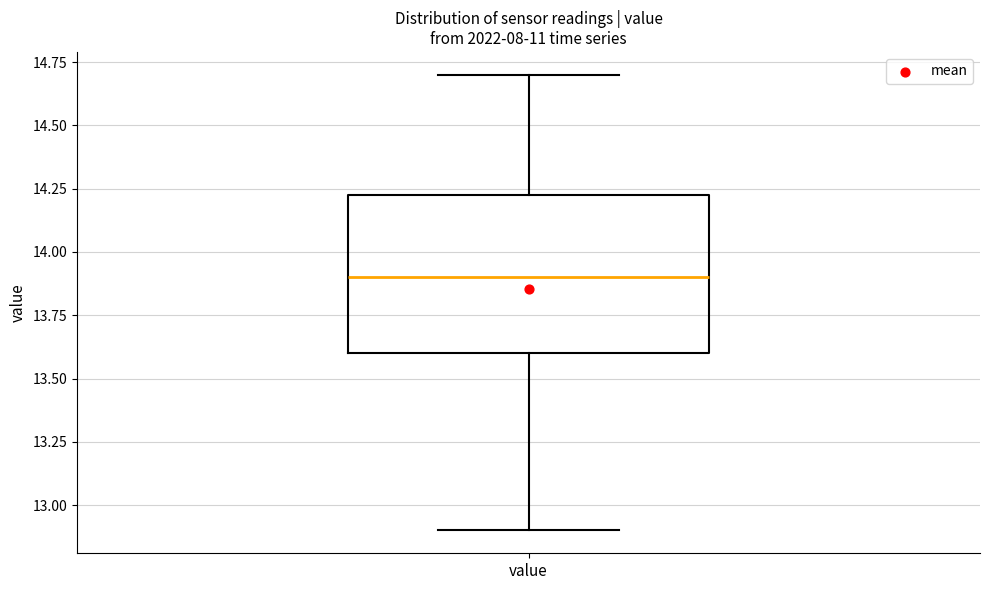

Read this box plot against the y-axis: the position of the median line, the range covered by the box, and the ends of both whiskers. The values are not printed on the chart, so give them approximately, as read against the axis.

median 13.90, box 13.60 to 14.25, whiskers 12.90 to 14.70